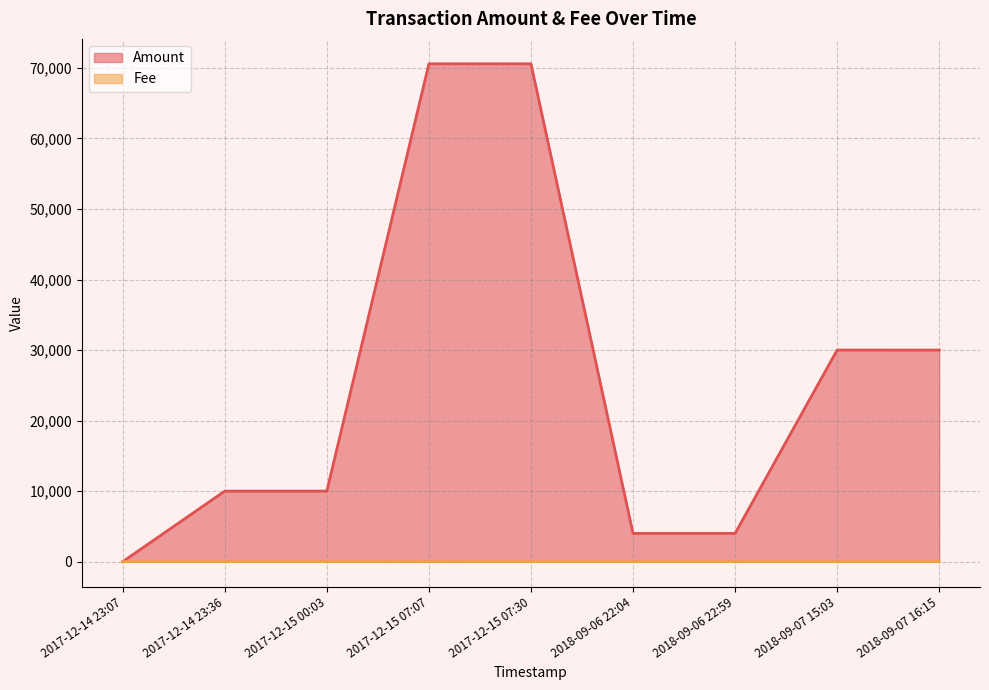

What is the label of the 8th point from the right?

2017-12-14 23:36